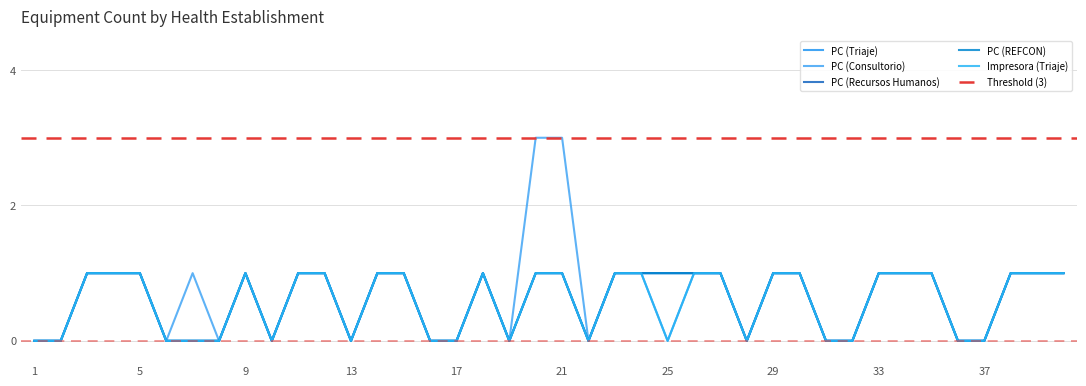

Which series changed the most between 20 and 29?

PC (Consultorio)